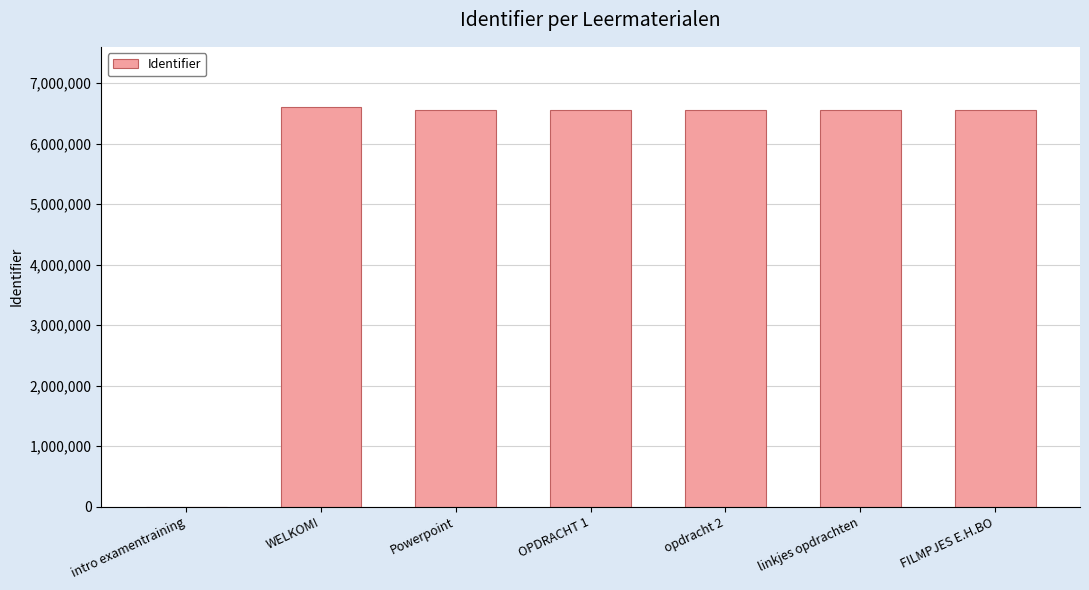

Approximately how many times larger is the value at opdracht 2 compared to FILMPJES E.H.BO?

1.0